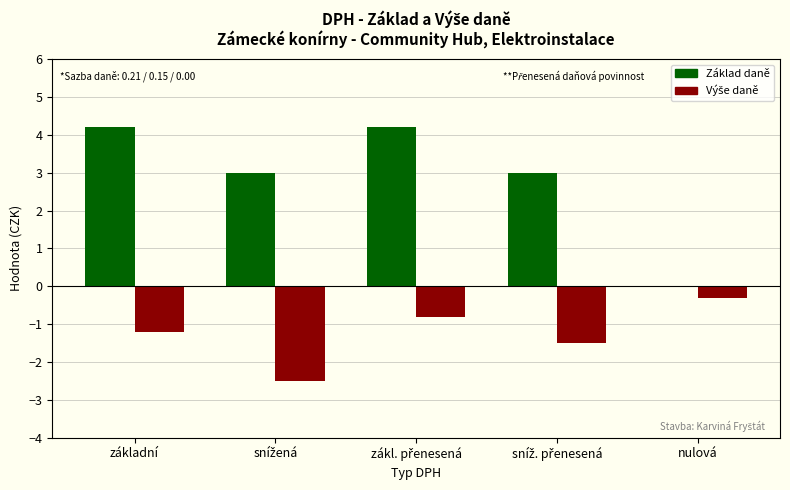

Which series has the widest spread of values?

Základ daně